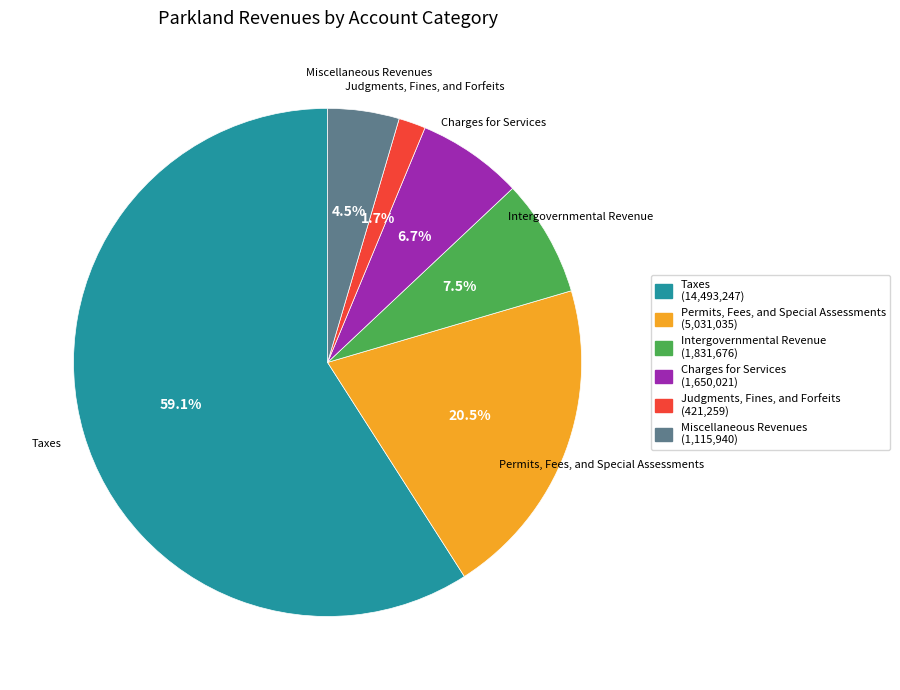

Is there a majority slice in this chart?

Yes